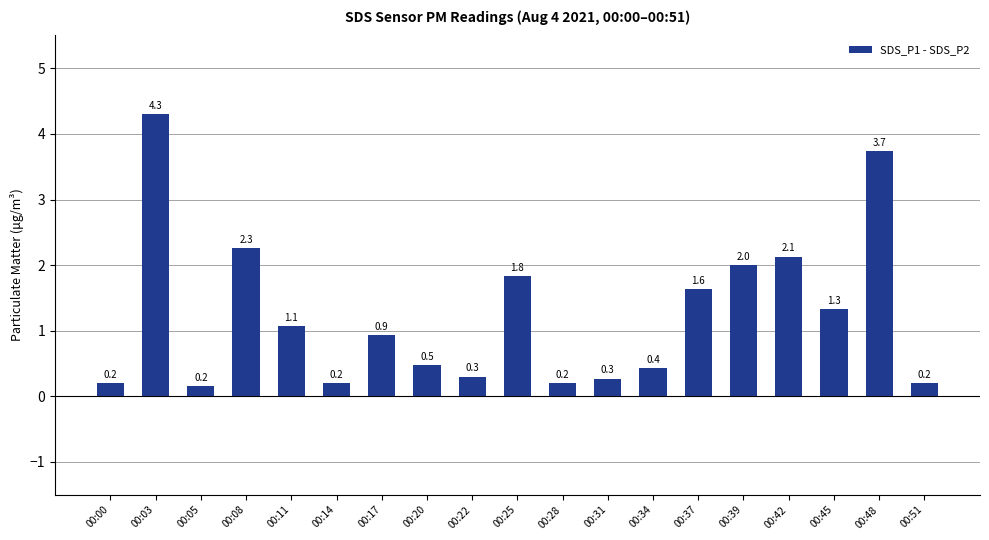

Does the chart contain any negative values?

No